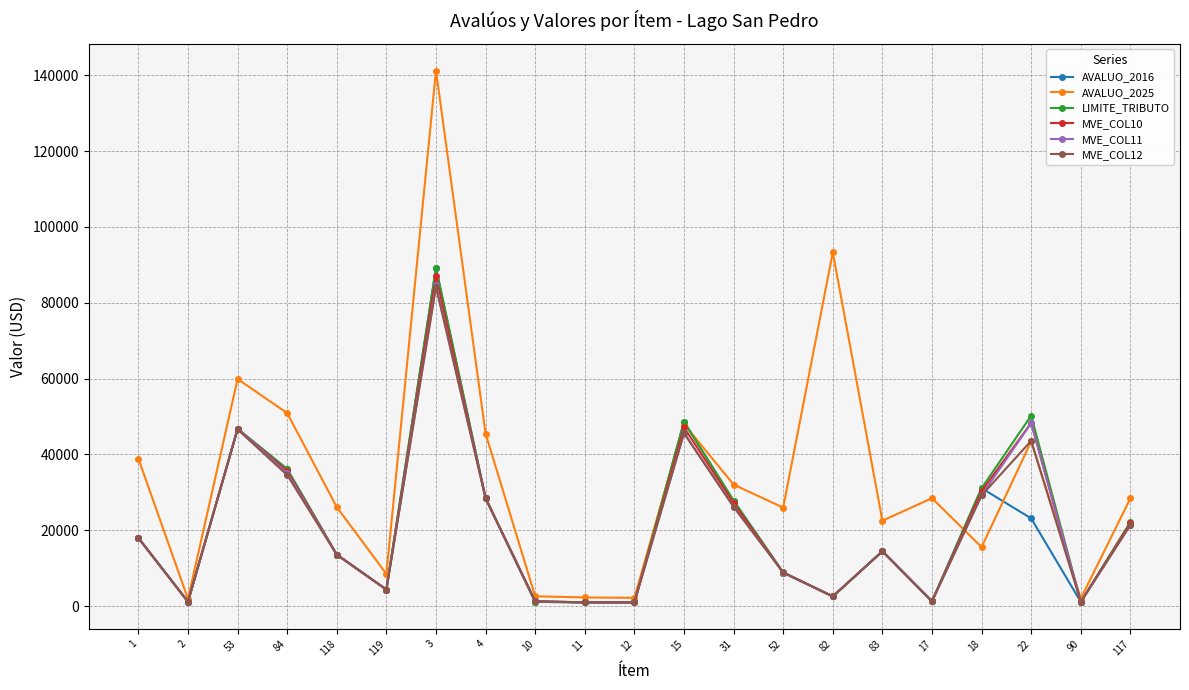

How many distinct data groups are displayed?

6